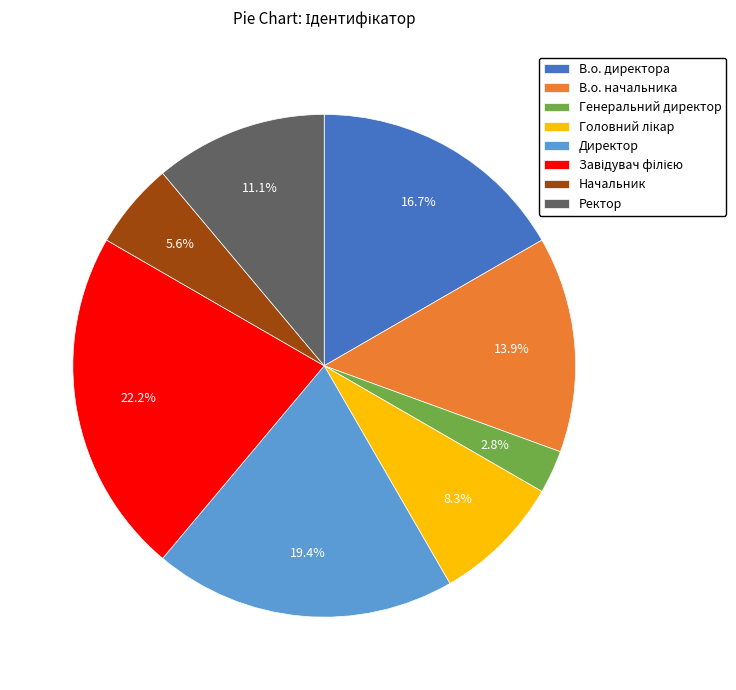

Which slice is the smallest?

Генеральний директор